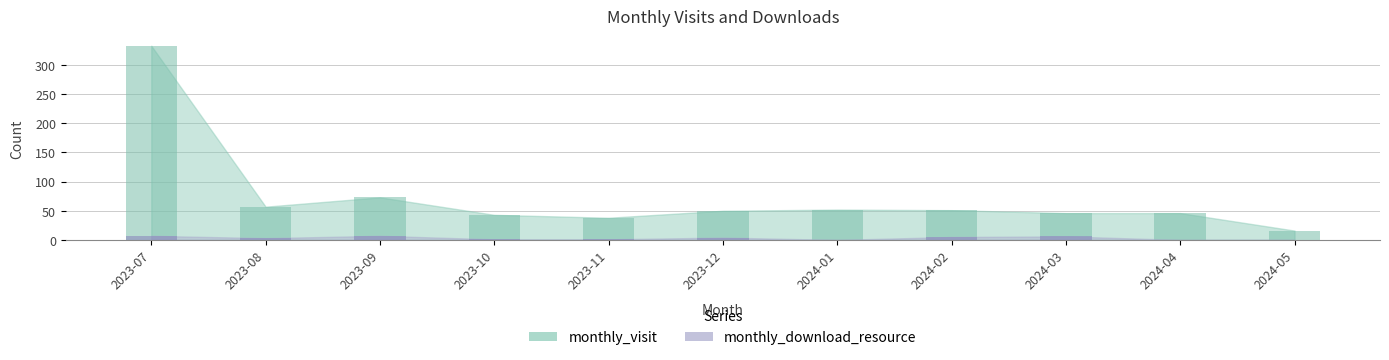

How many groups of bars are there?

11